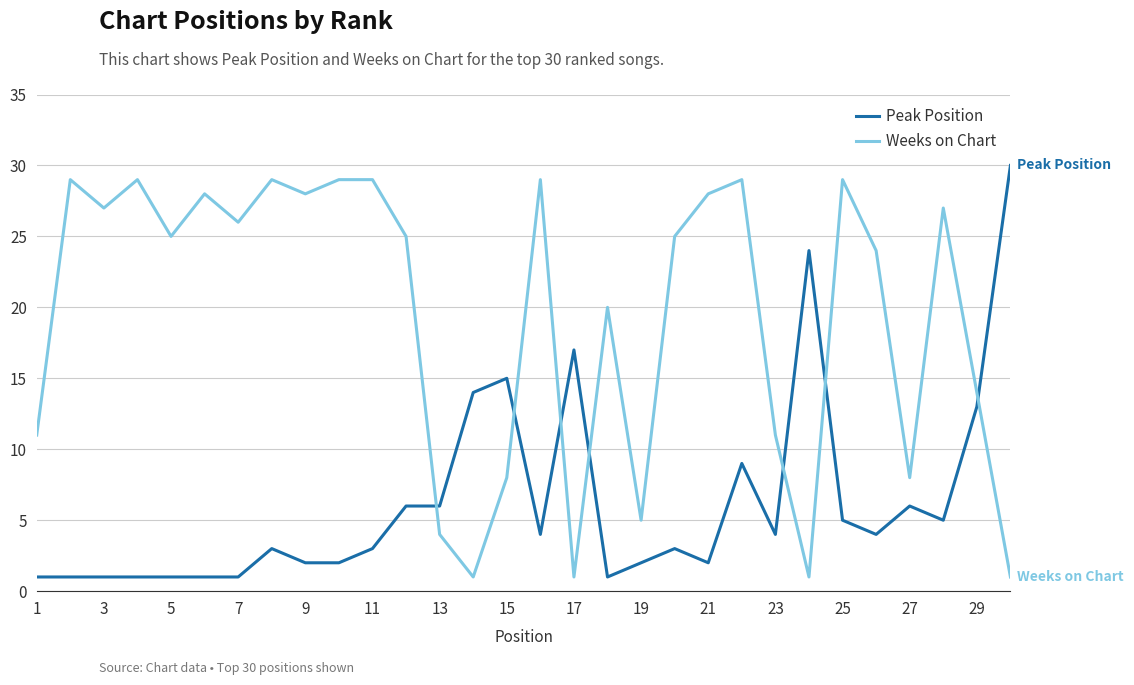

Rank the series by their average value, from highest to lowest.

Weeks on Chart, Peak Position